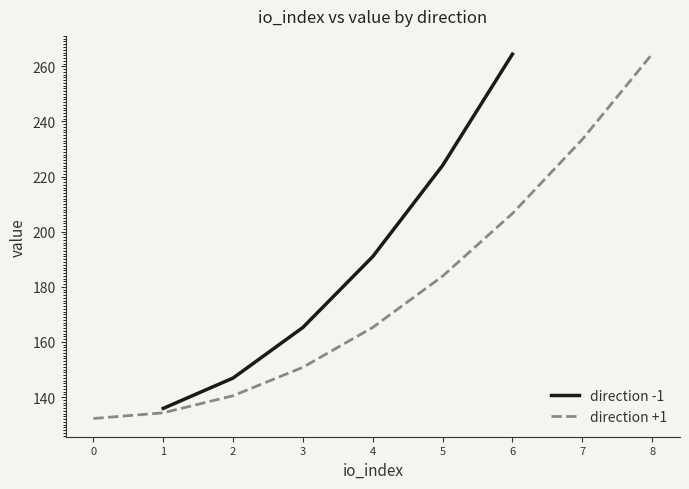

What is the value of the direction +1 point at the 5th from the left?

165.3